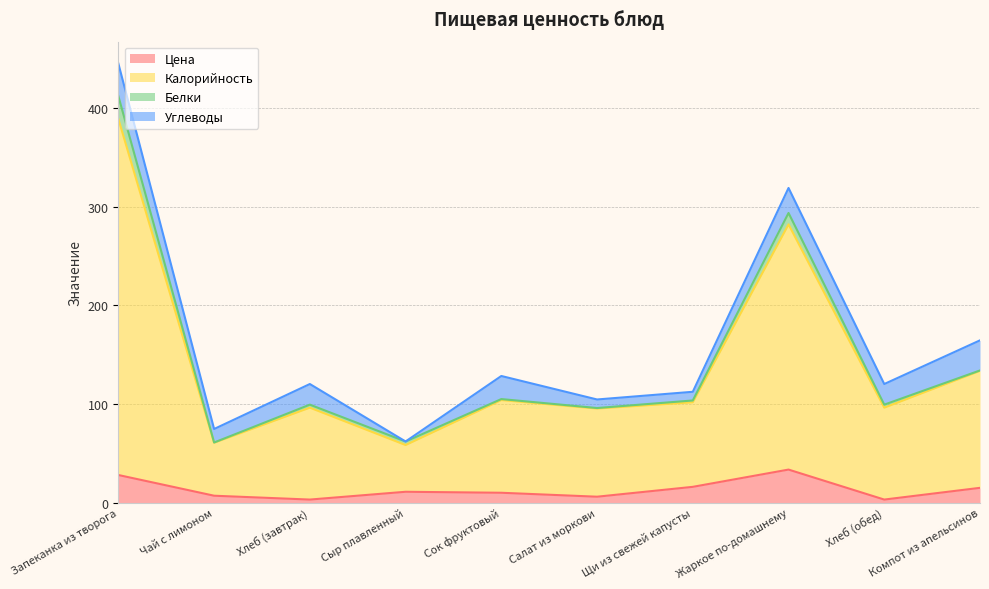

True or false: Цена and Калорийность intersect in this chart.

False